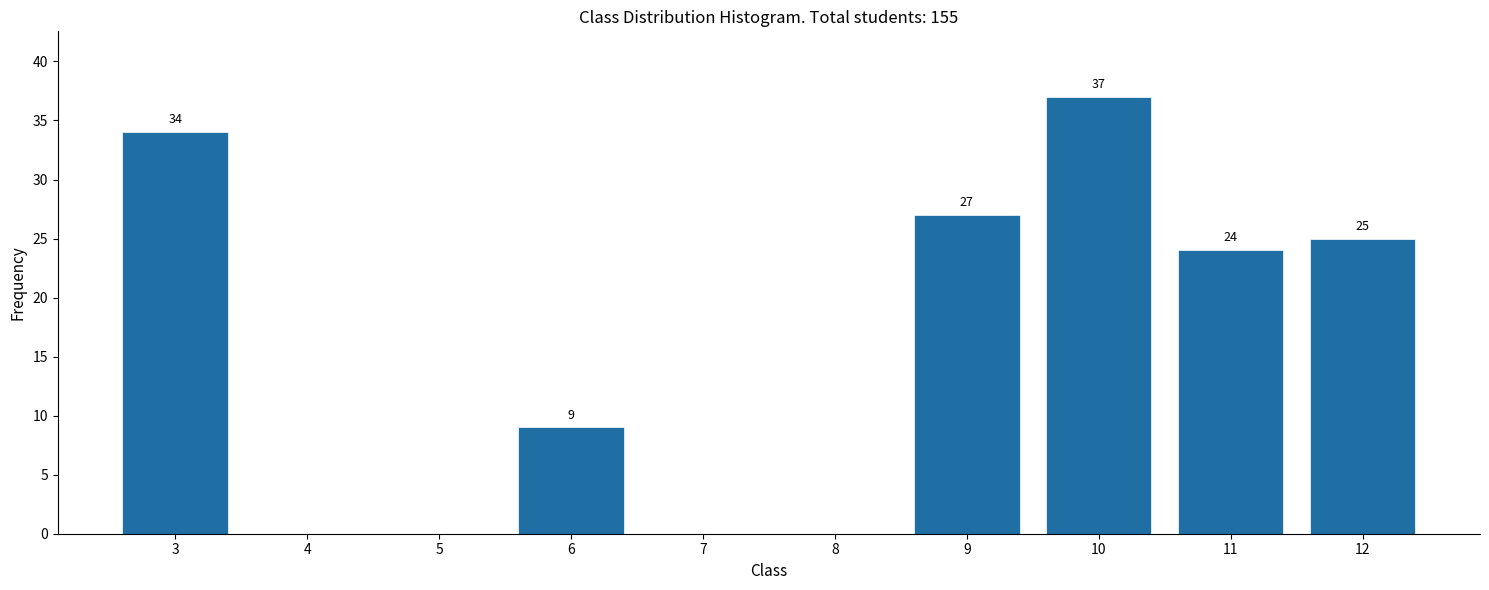

Reading right to left, what are all the values shown in this chart?

12=25	11=24	10=37	9=27	8=0	7=0	6=9	5=0	4=0	3=34